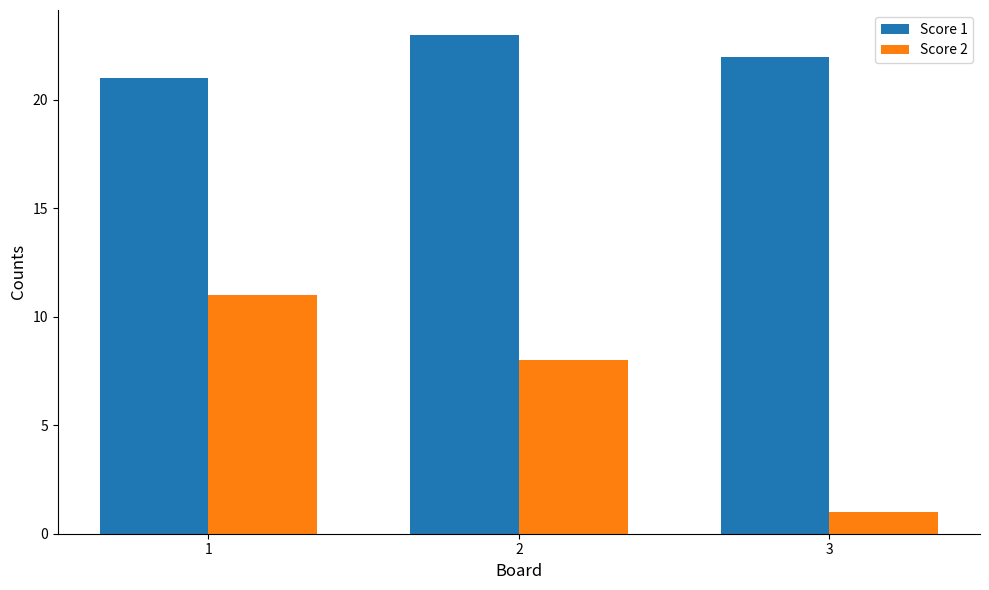

At which label does Score 2 first exceed 8?

1